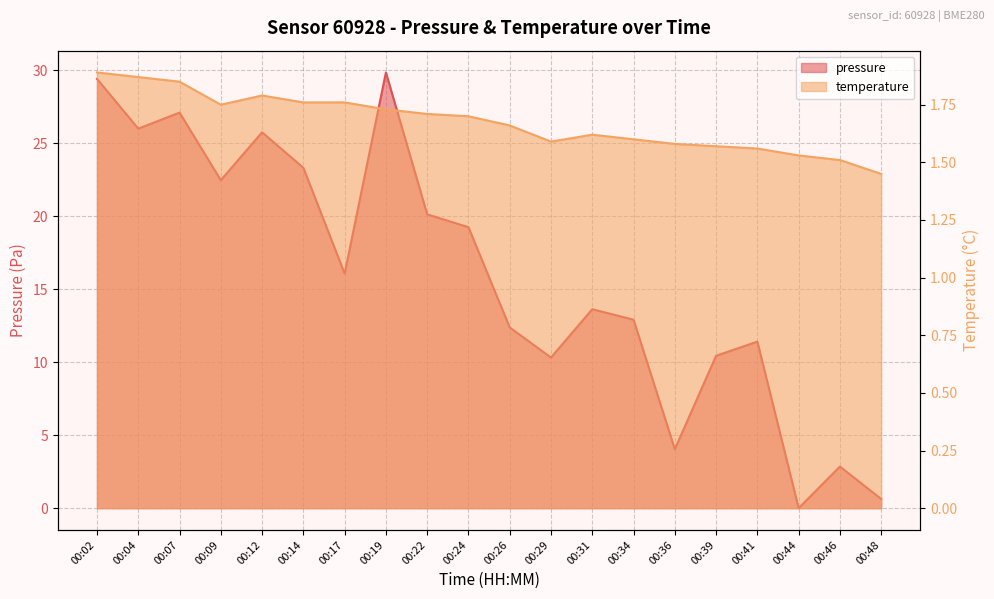

Read the pressure value at 00:02.

29.4